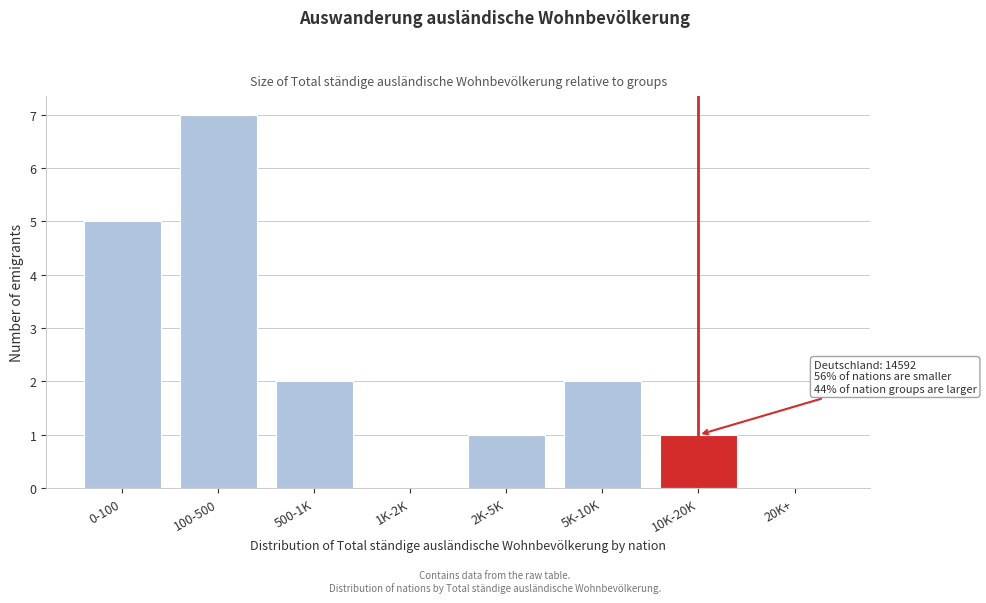

Reading right to left, extract all data points from this chart.

20K+=0	10K-20K=1	5K-10K=2	2K-5K=1	1K-2K=0	500-1K=2	100-500=7	0-100=5